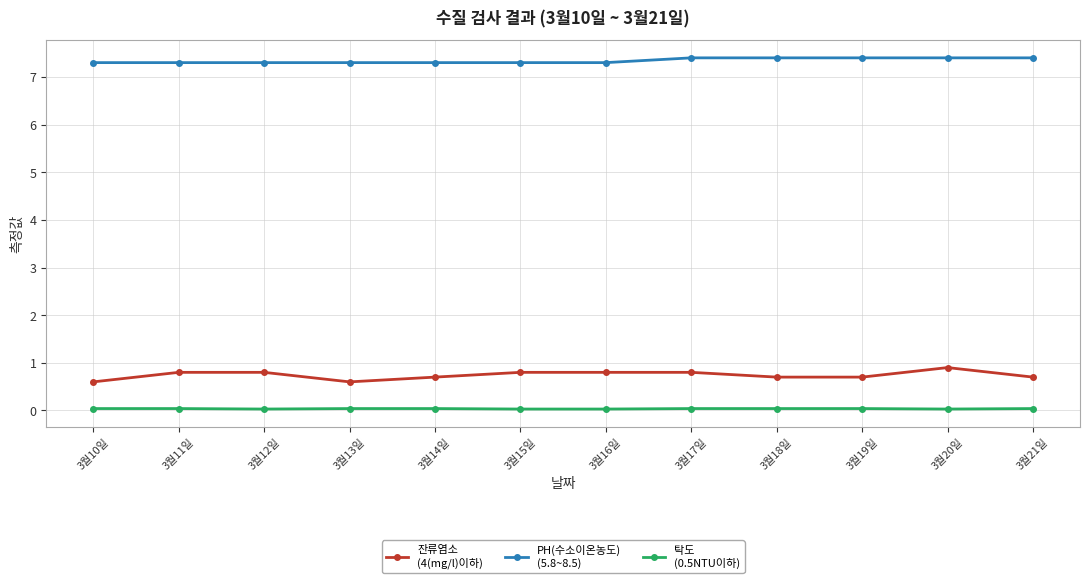

What is the label of the 2nd point from the right?

3월20일